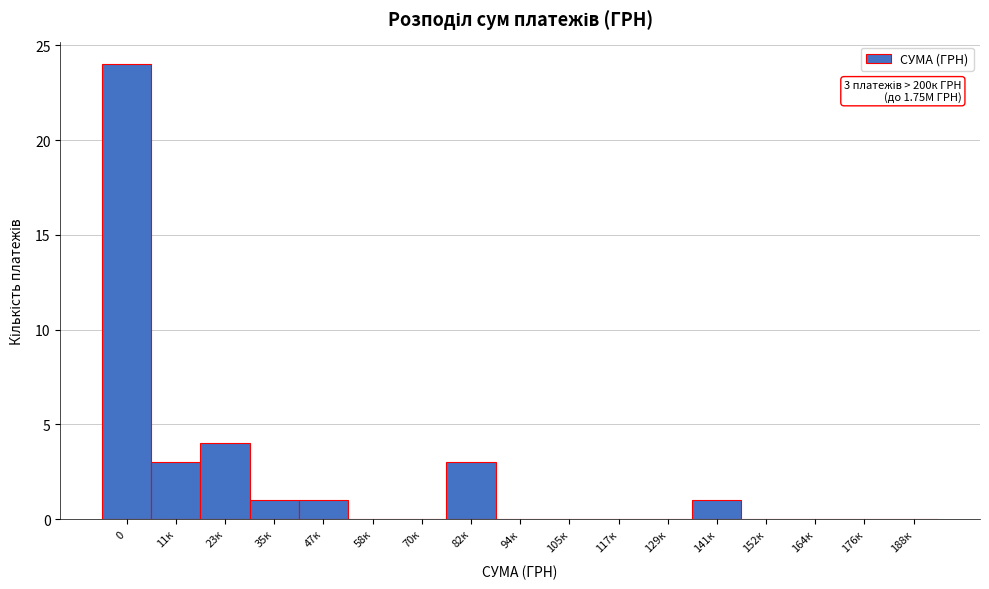

Reading right to left, transcribe all the data shown in this chart.

188к=0	176к=0	164к=0	152к=0	141к=1	129к=0	117к=0	105к=0	94к=0	82к=3	70к=0	58к=0	47к=1	35к=1	23к=4	11к=3	0=24